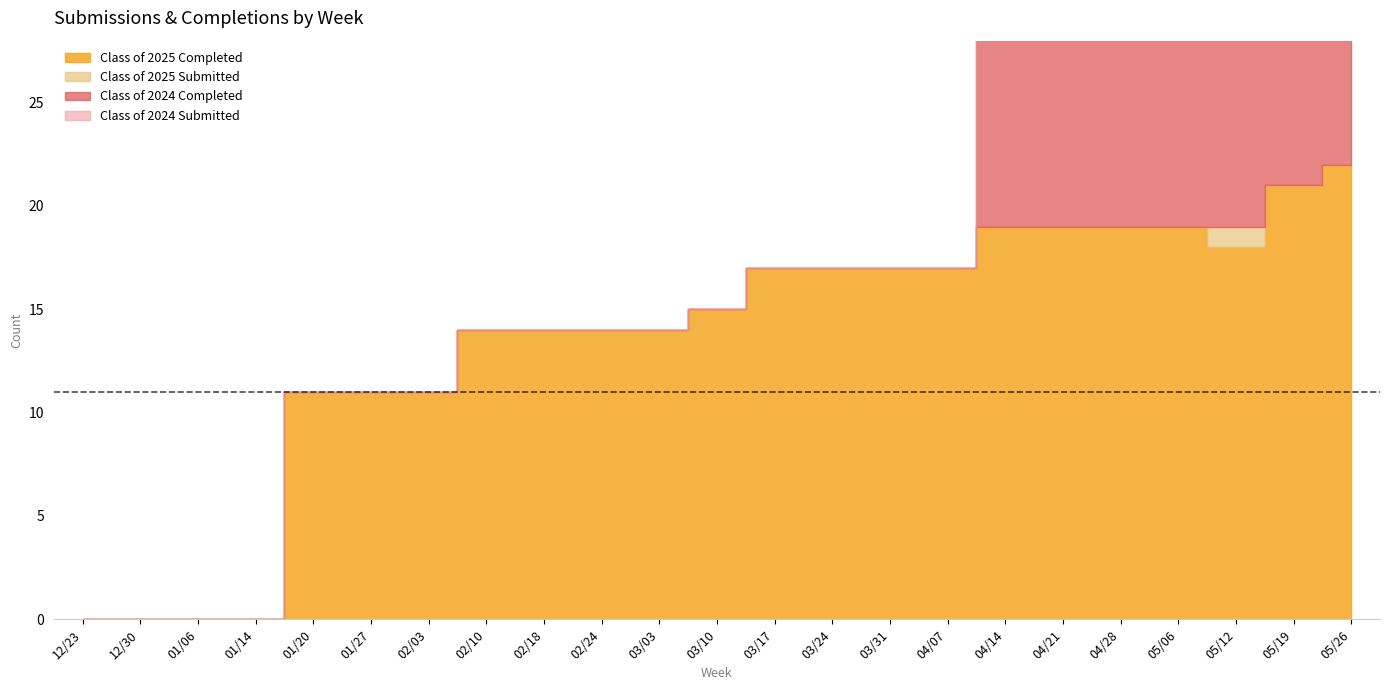

True or false: Class of 2025 Completed and Class of 2025 Submitted intersect in this chart.

False